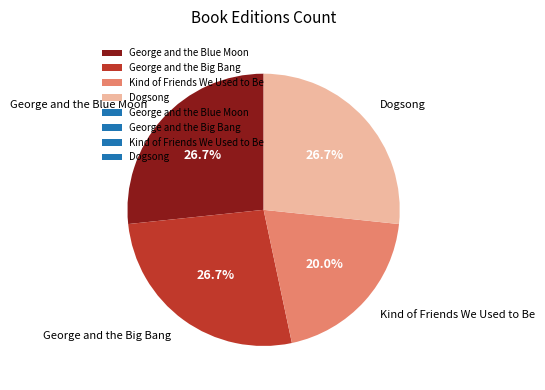

What is the smallest slice in the pie chart?

Kind of Friends We Used to Be